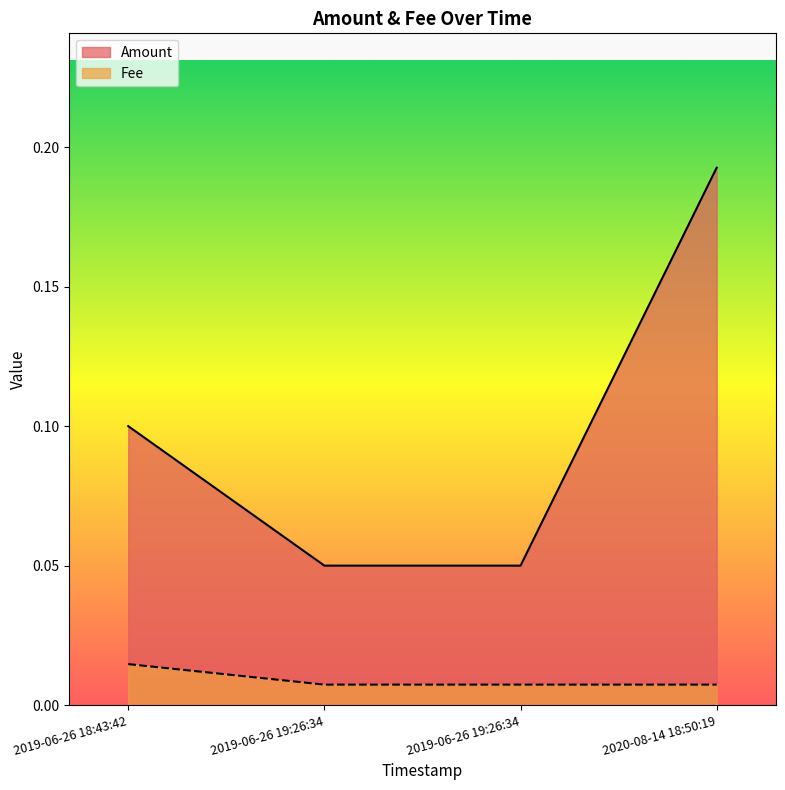

Which series has the largest total across all categories?

Amount